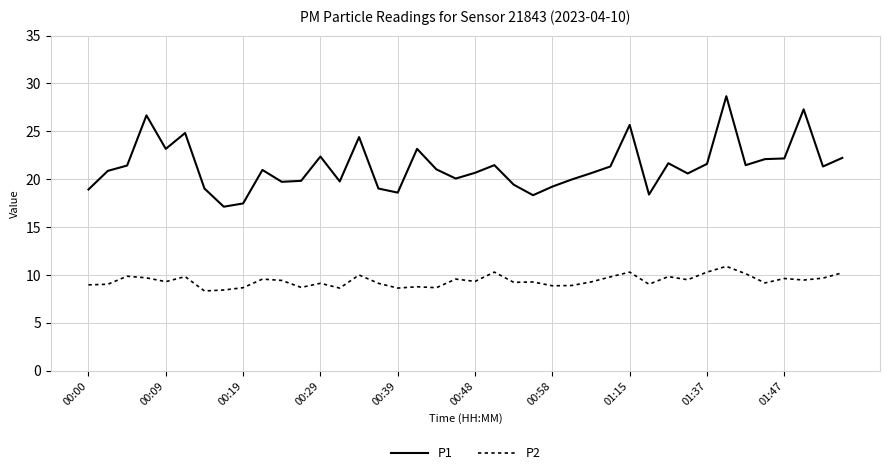

Rank the series by their maximum value, from lowest to highest.

P2, P1